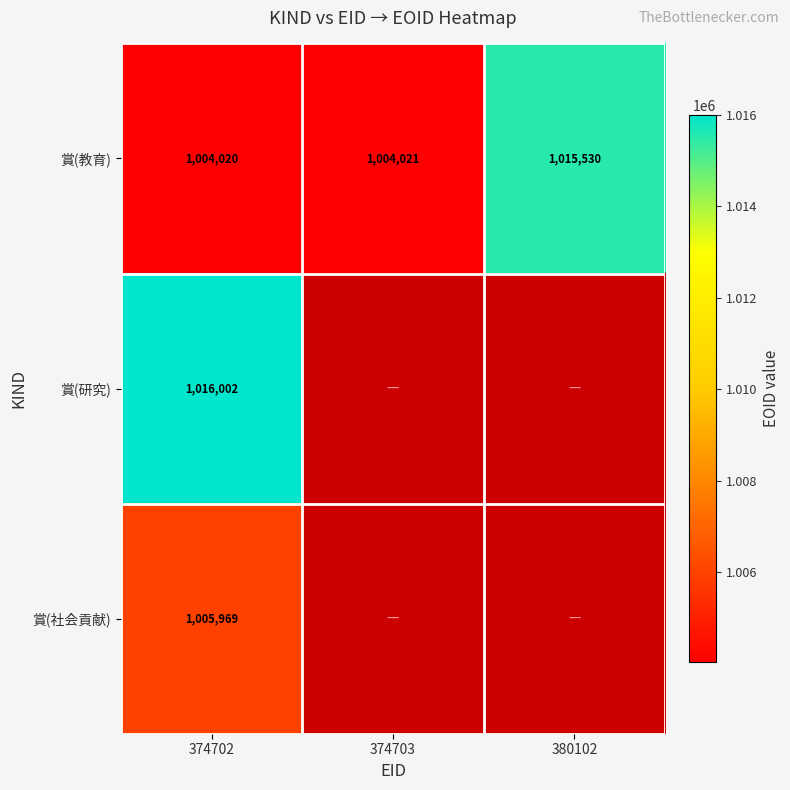

What is the sum of the 賞(教育) values at 374703 and 374702?

2008041